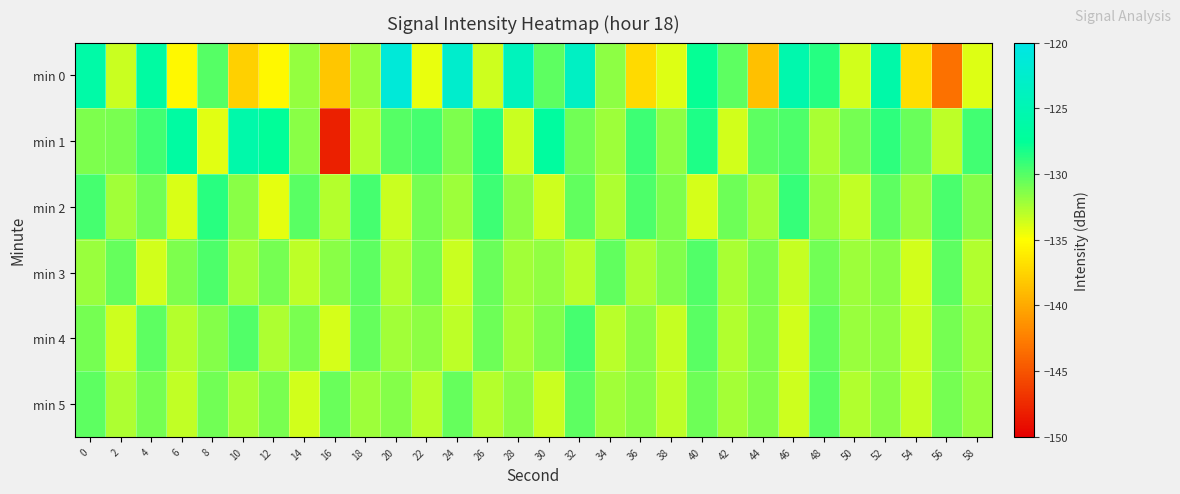

Between 6 and 22, which is larger?

22